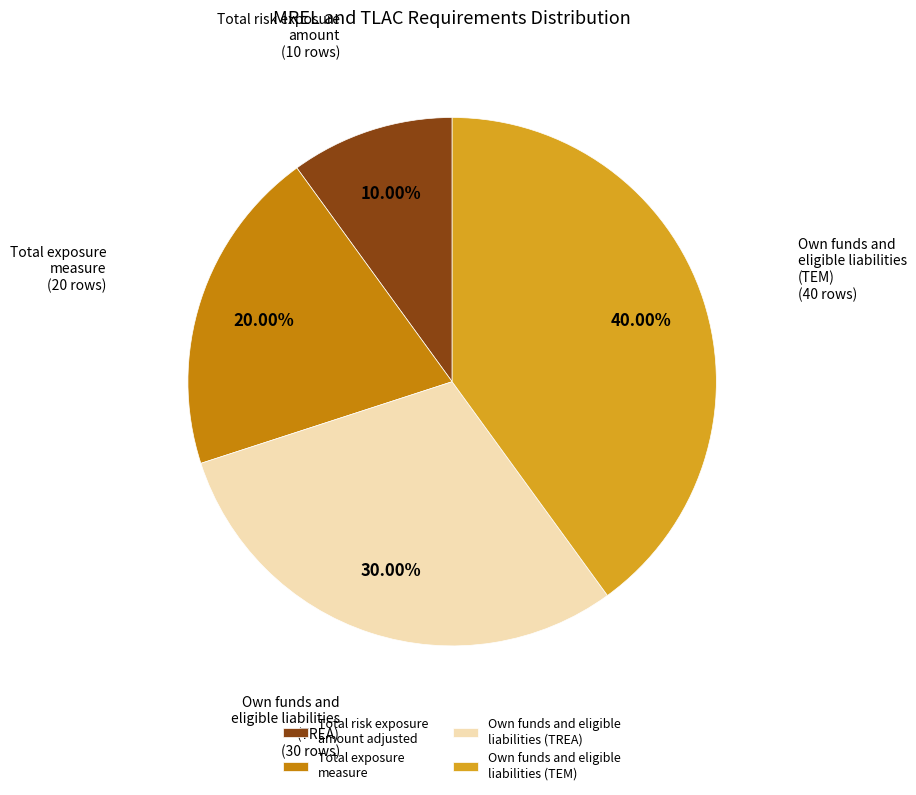

To the nearest percent, what is the average slice percentage?

25%